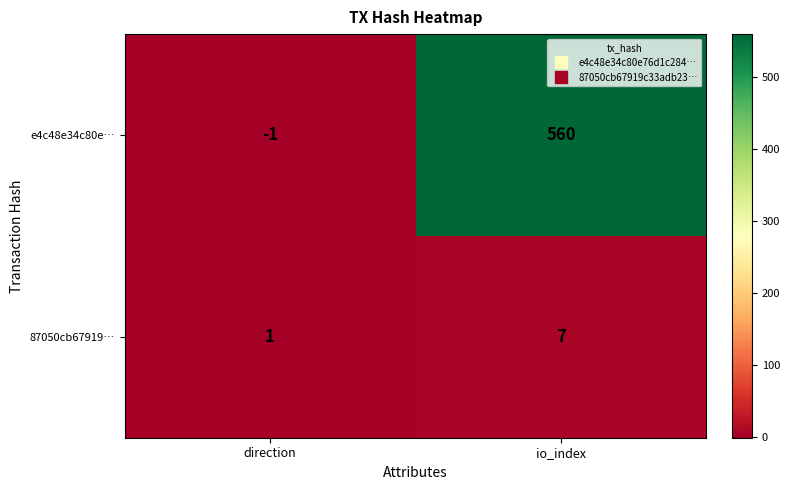

List the series in order of their overall mean, lowest first.

87050cb67919…, e4c48e34c80e…